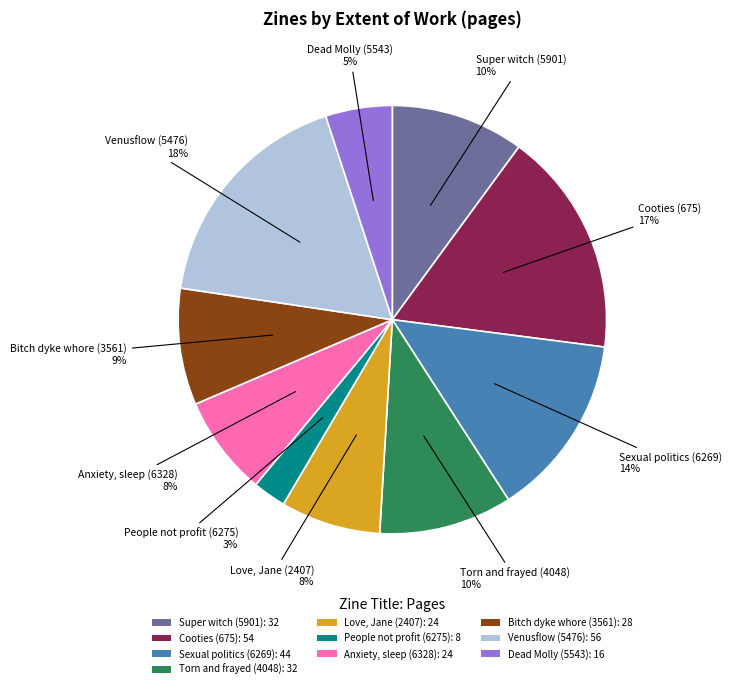

Which category has the biggest portion of the pie?

Venusflow (5476)